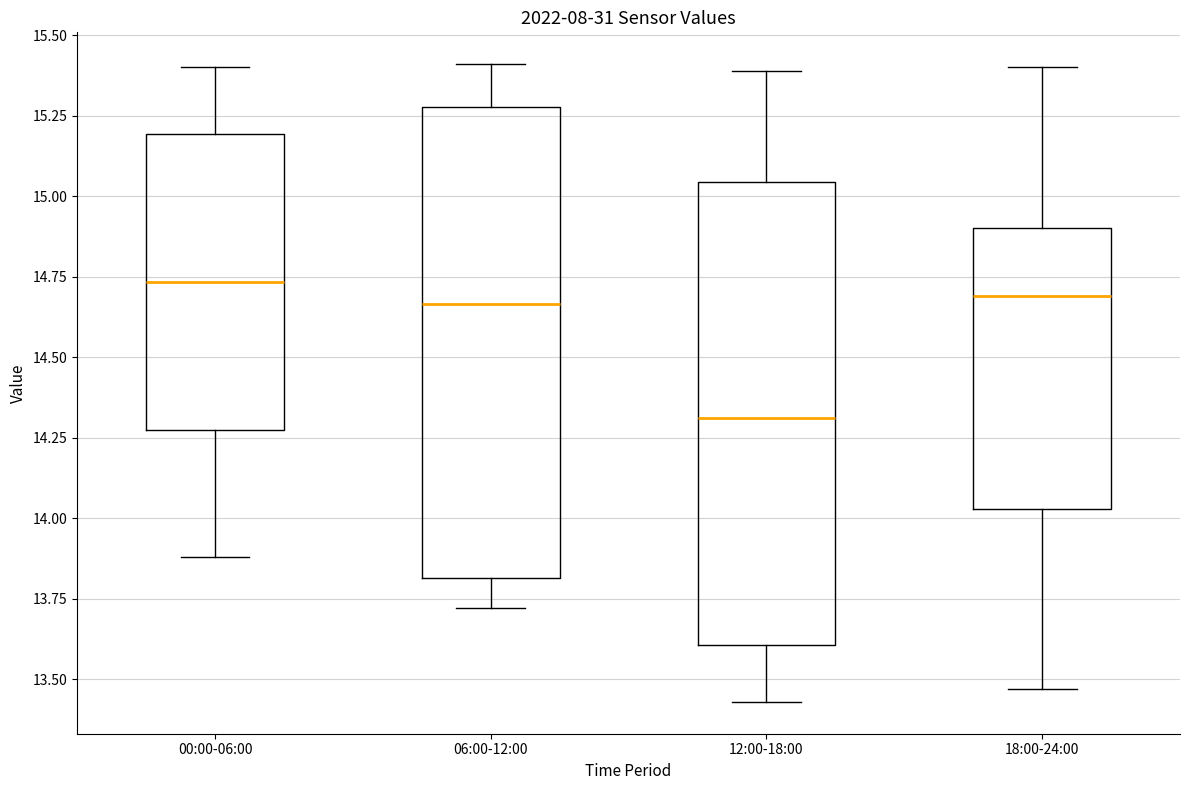

Reading left to right, transcribe this box plot: for each box, give where its median line is, the range the box spans, and where its two whiskers end, as read against the y-axis. The values are not printed on the chart, so give them approximately, as read against the axis.

00:00-06:00: median 14.75, box 14.30 to 15.20, whiskers 13.90 to 15.40
06:00-12:00: median 14.65, box 13.80 to 15.30, whiskers 13.70 to 15.40
12:00-18:00: median 14.30, box 13.60 to 15.05, whiskers 13.45 to 15.40
18:00-24:00: median 14.70, box 14.05 to 14.90, whiskers 13.45 to 15.40